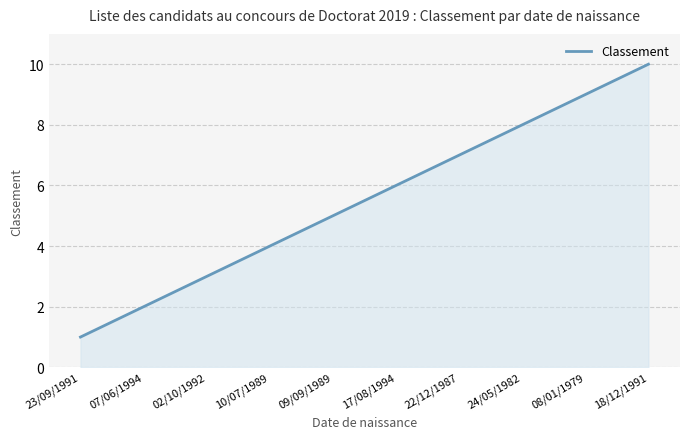

What is the sum of the values at 22/12/1987 and 18/12/1991?

17